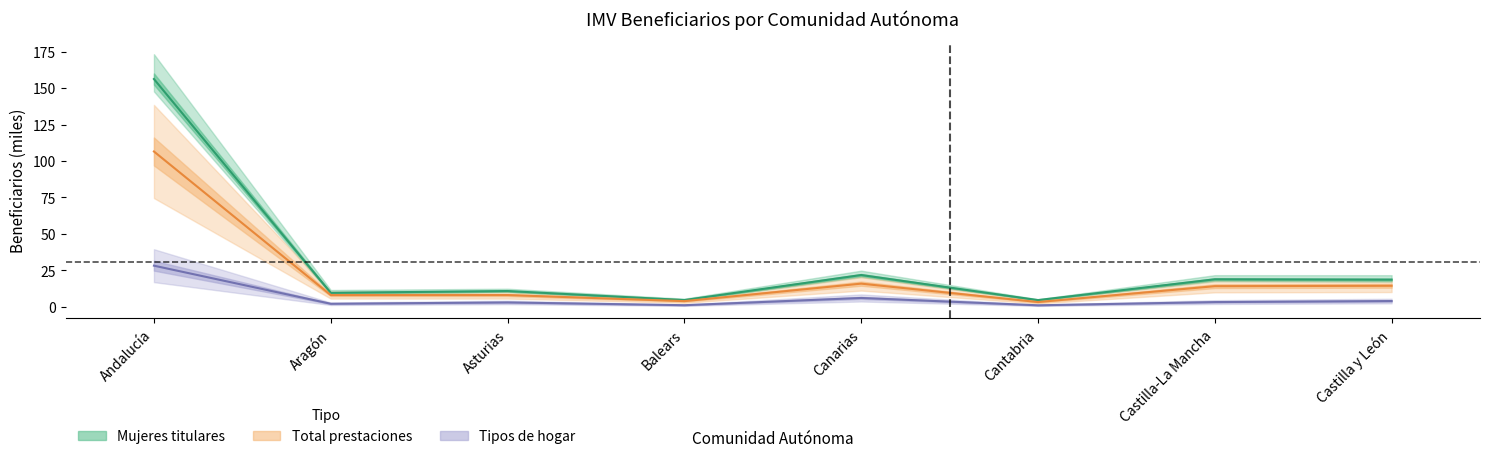

What is the average value of the Número de beneficiarias (Mujeres) series?

30.6